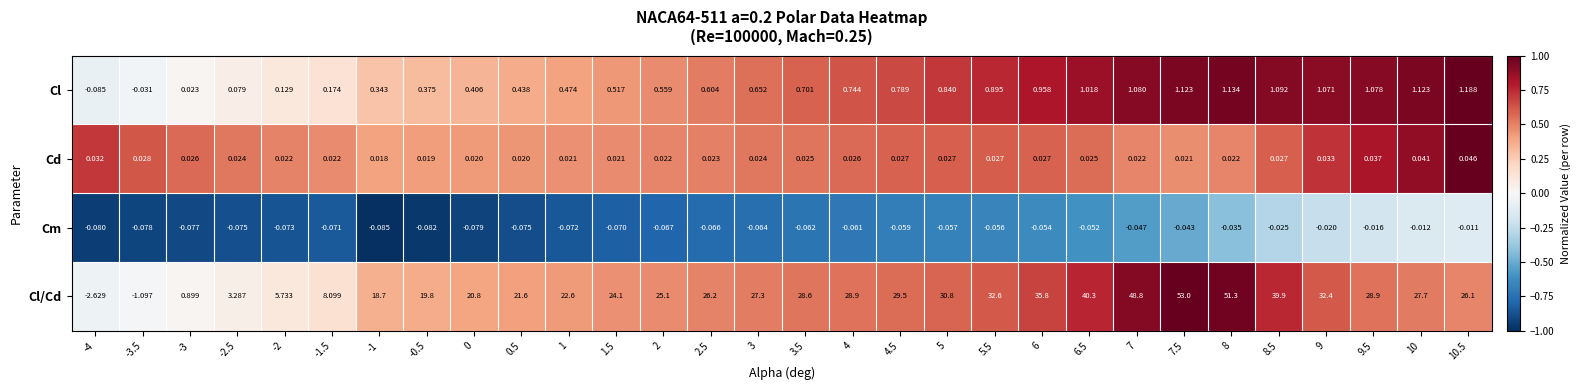

Rank the series by their maximum value, from highest to lowest.

Cl/Cd, Cl, Cd, Cm